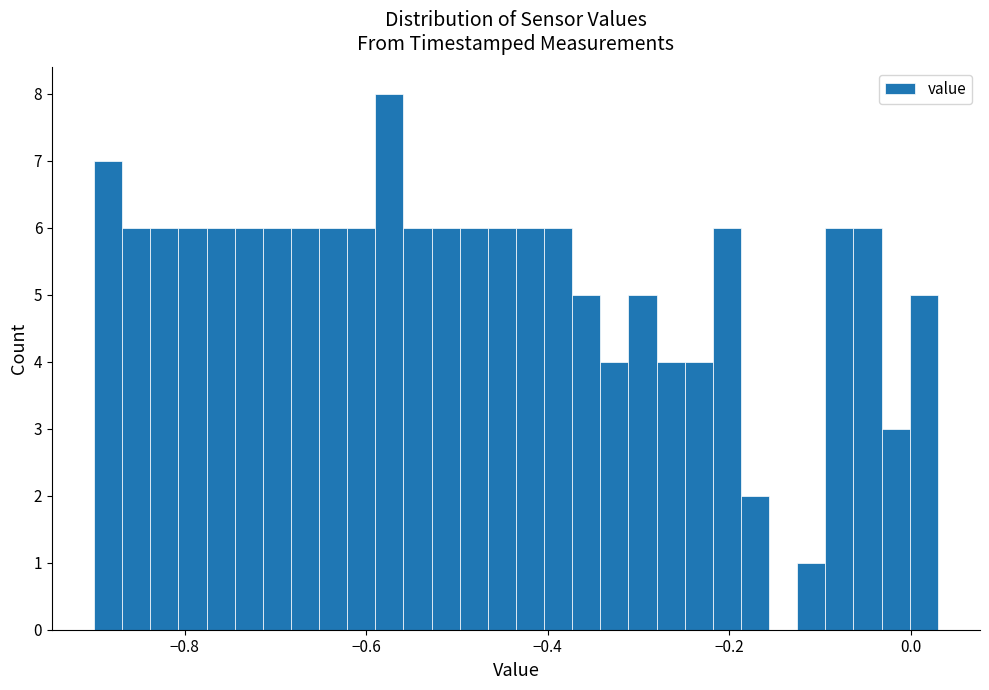

Read against the x-axis, roughly where is the centre of the tallest bar?

-0.58